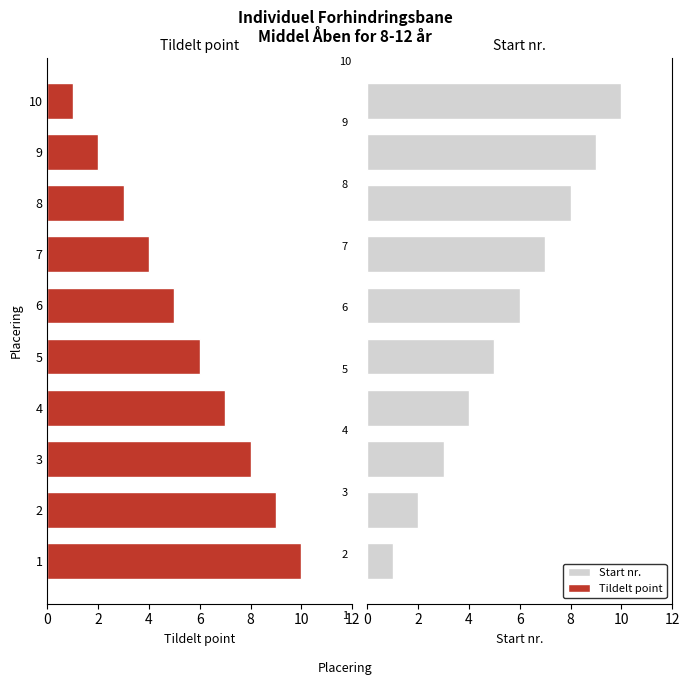

Rank the series by their maximum value, from lowest to highest.

Tildelt point, Start nr.